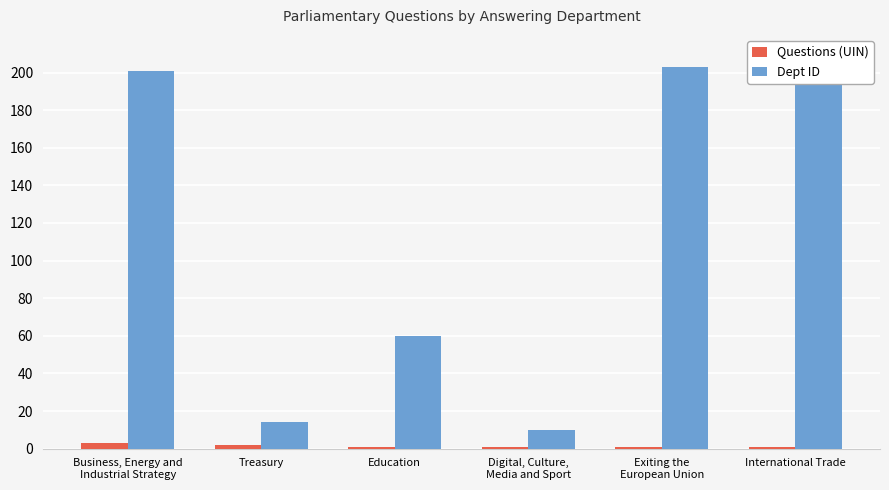

How many series are shown in this chart?

2